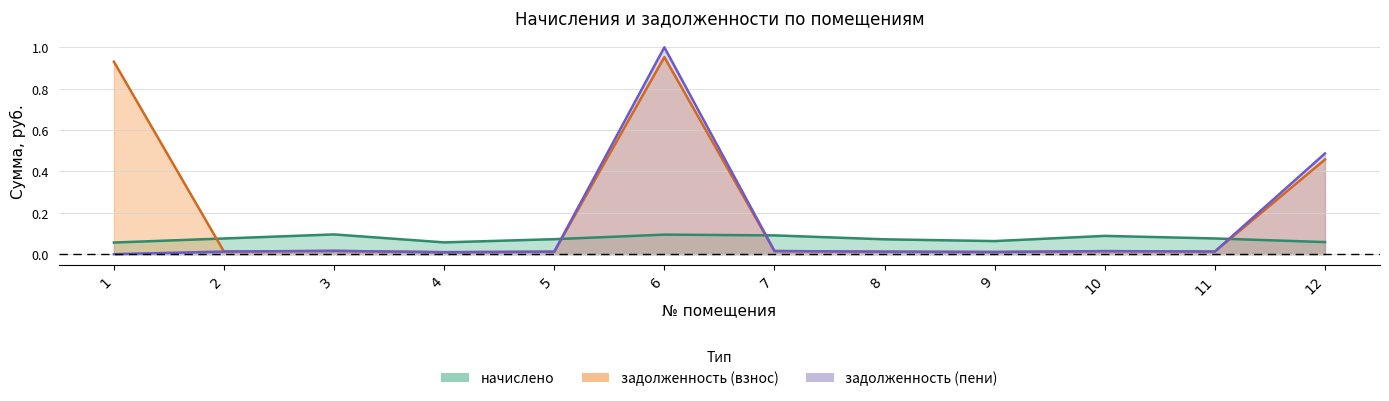

True or false: задолженность (пени) and начислено cross at least once.

True